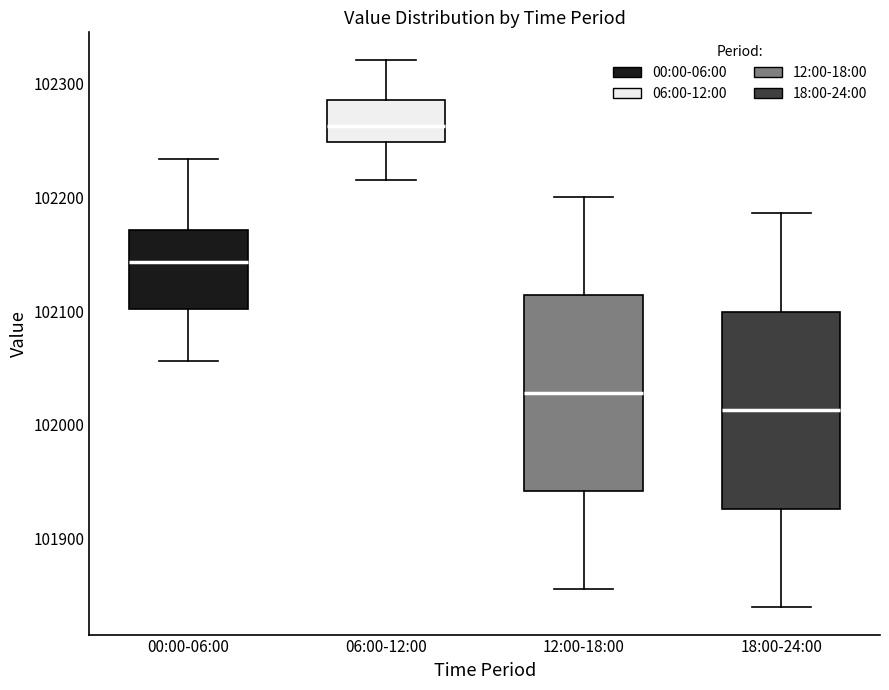

Where does the lower whisker of the box for 18:00-24:00 end on the y-axis? The values are not printed on the chart, so give them approximately, as read against the axis.

101840